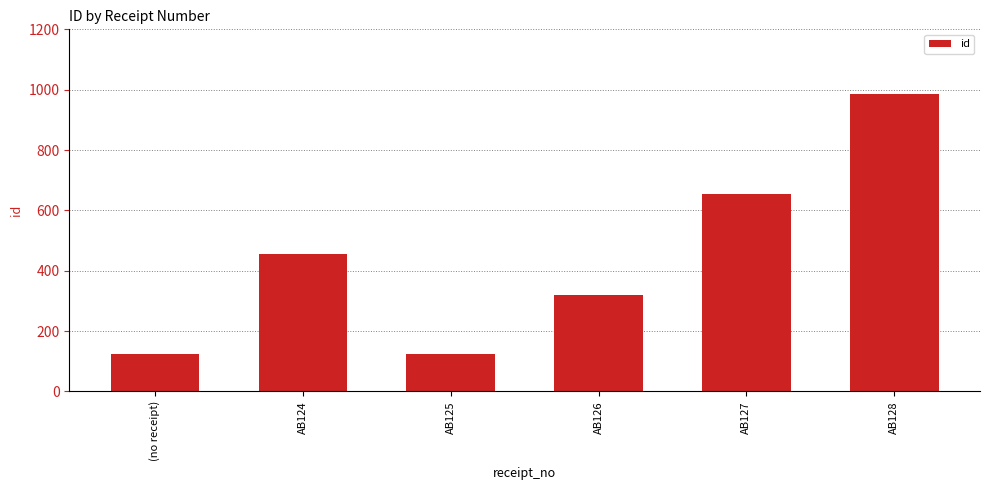

What is the label of the 4th bar from the right?

AB125